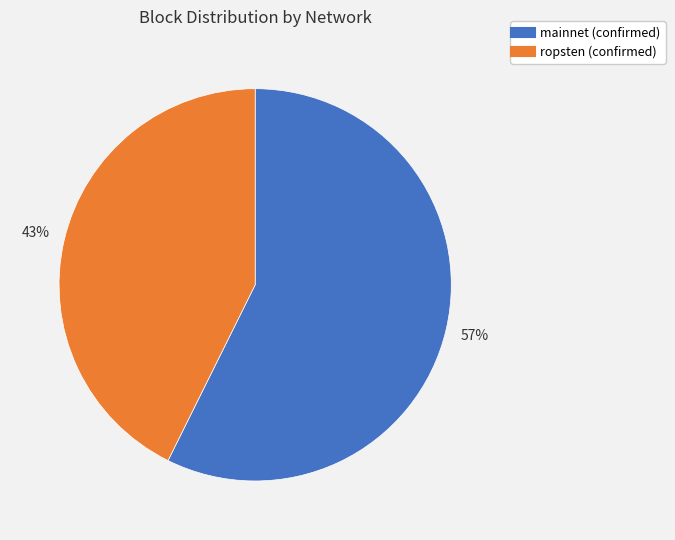

To the nearest percent, what is the average slice percentage?

50%